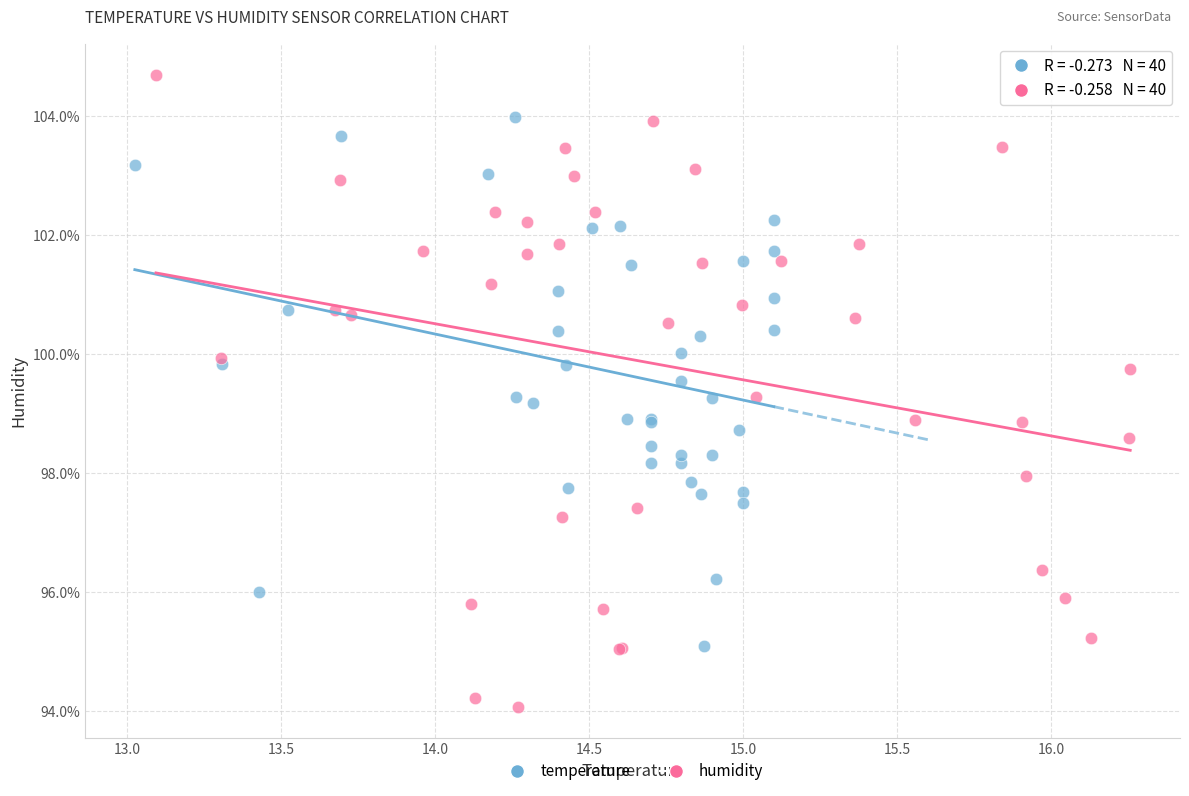

Which series contains the lowest Y value?

humidity